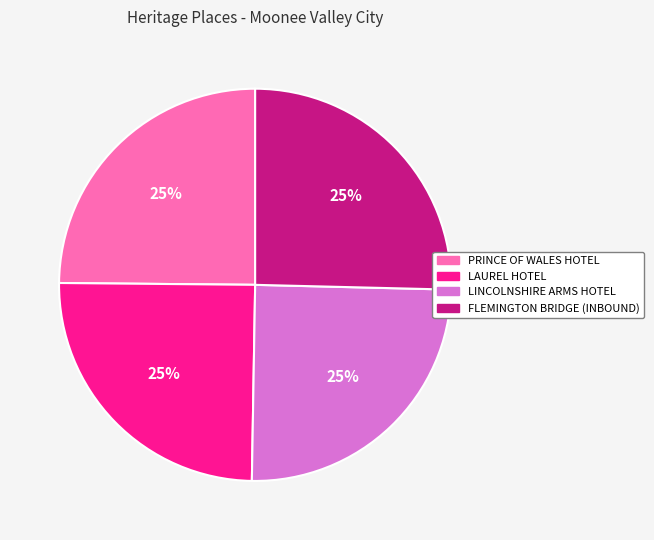

To the nearest percent, what is the average slice percentage?

25%